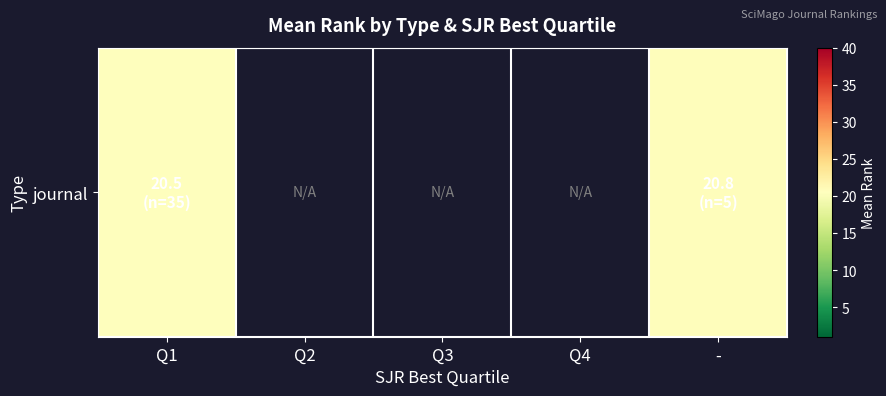

Count the number of data series in this chart.

1